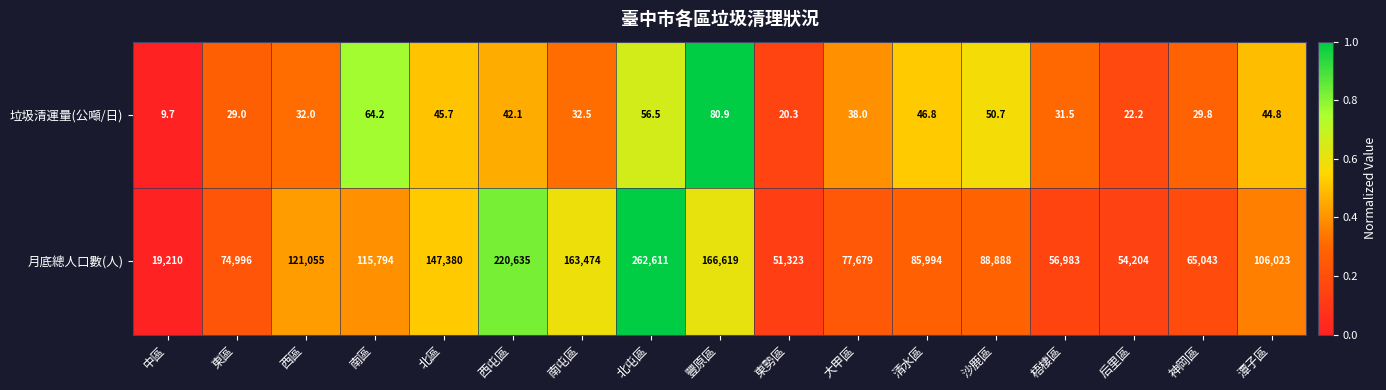

True or false: 垃圾清運量(公噸/日) has a value of 46.8 at 清水區.

True